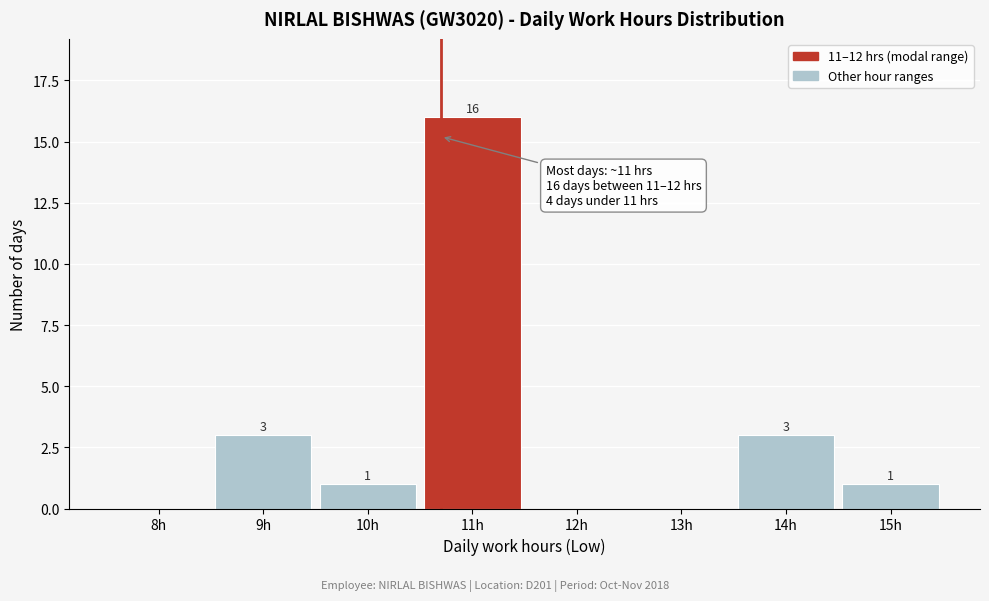

Reading right to left, what are all the values shown in this chart?

15h=1	14h=3	13h=0	12h=0	11h=16	10h=1	9h=3	8h=0